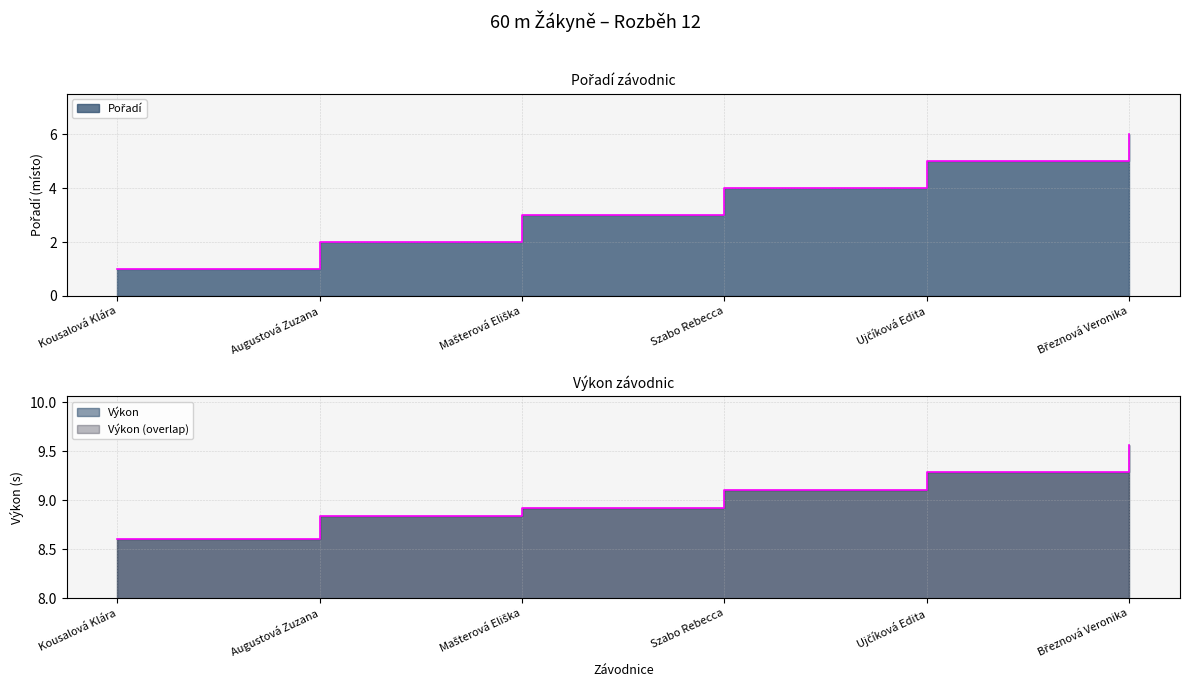

How many values in the Pořadí series exceed 4?

2